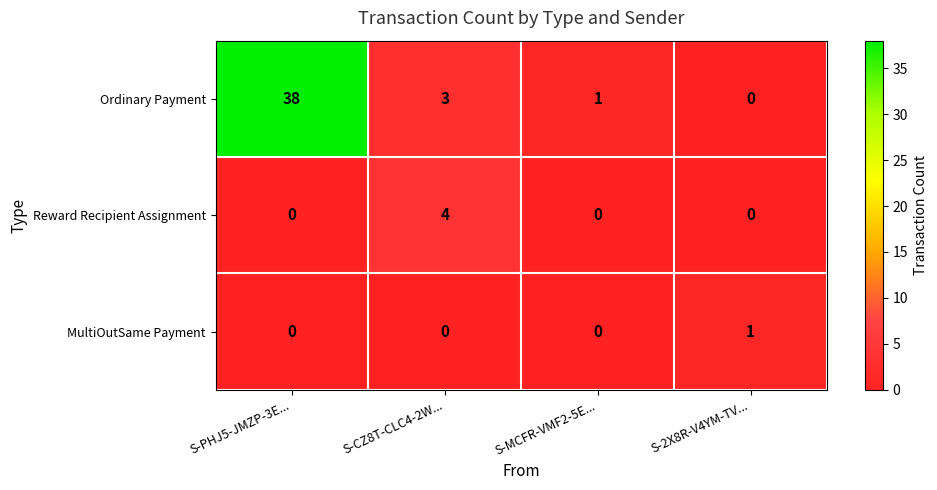

Where does the Ordinary Payment series first go above 3?

S-PHJ5-JMZP-3E...